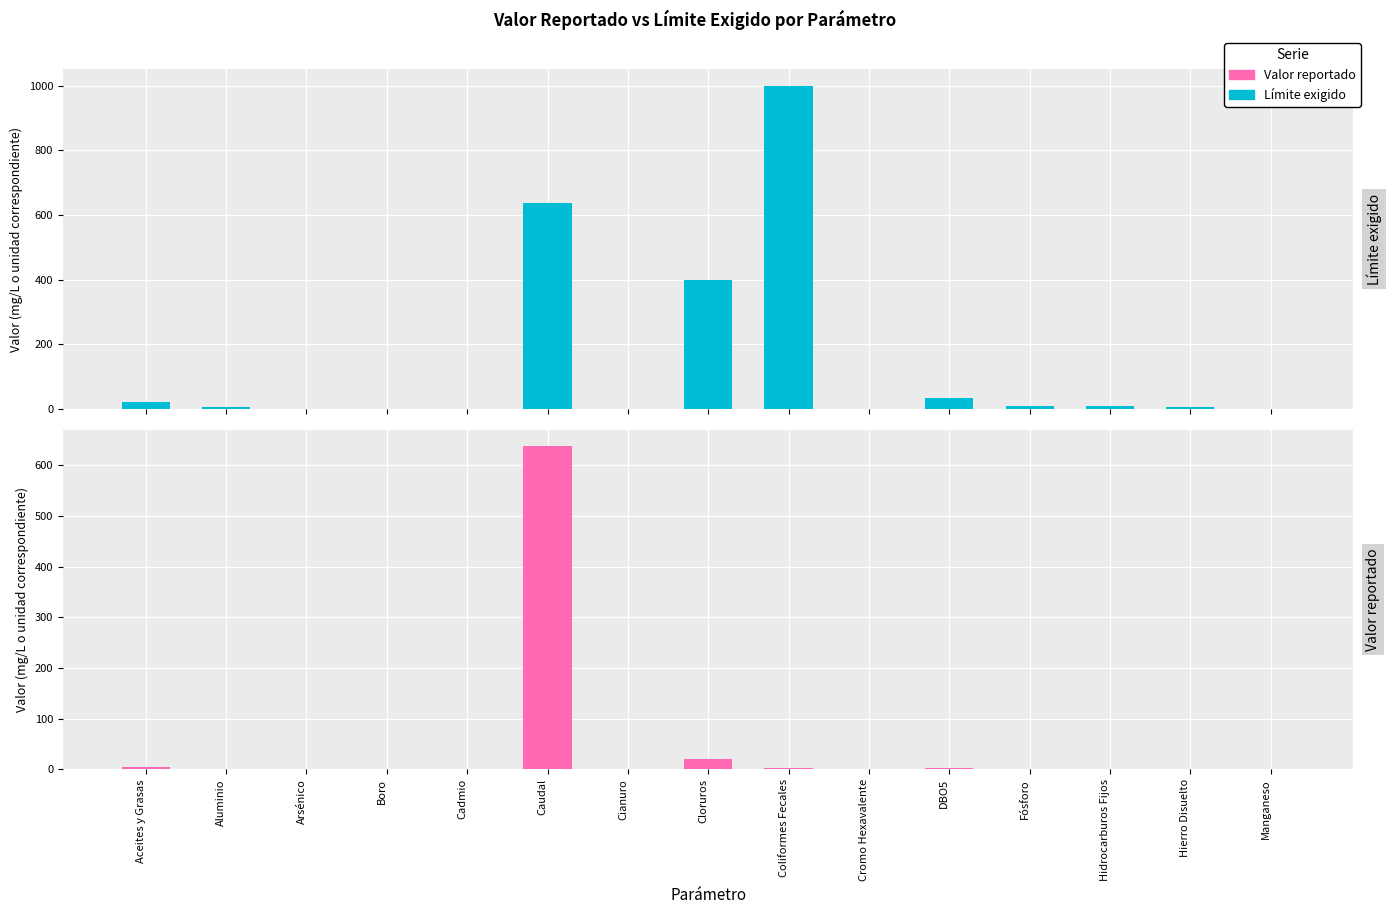

Are the bars grouped side by side (vs. stacked)?

Yes